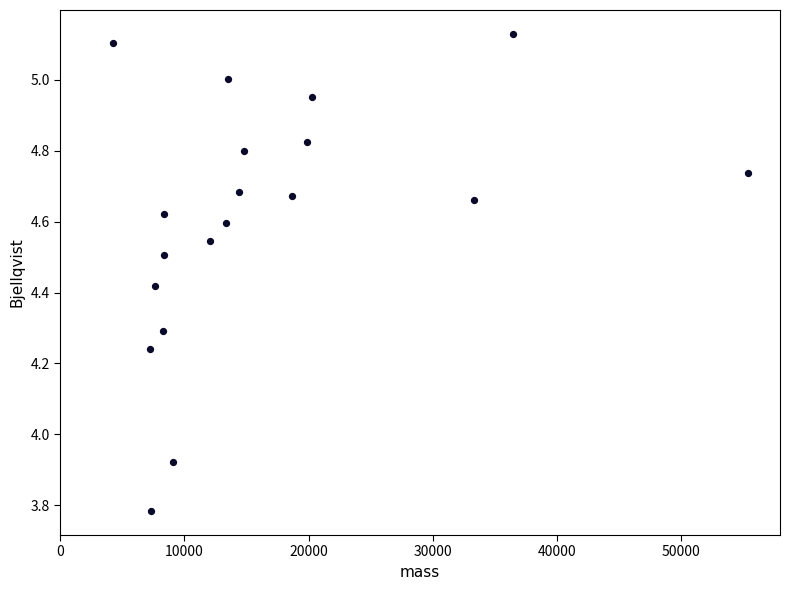

What is the range of Y values (max minus min)?

1.3